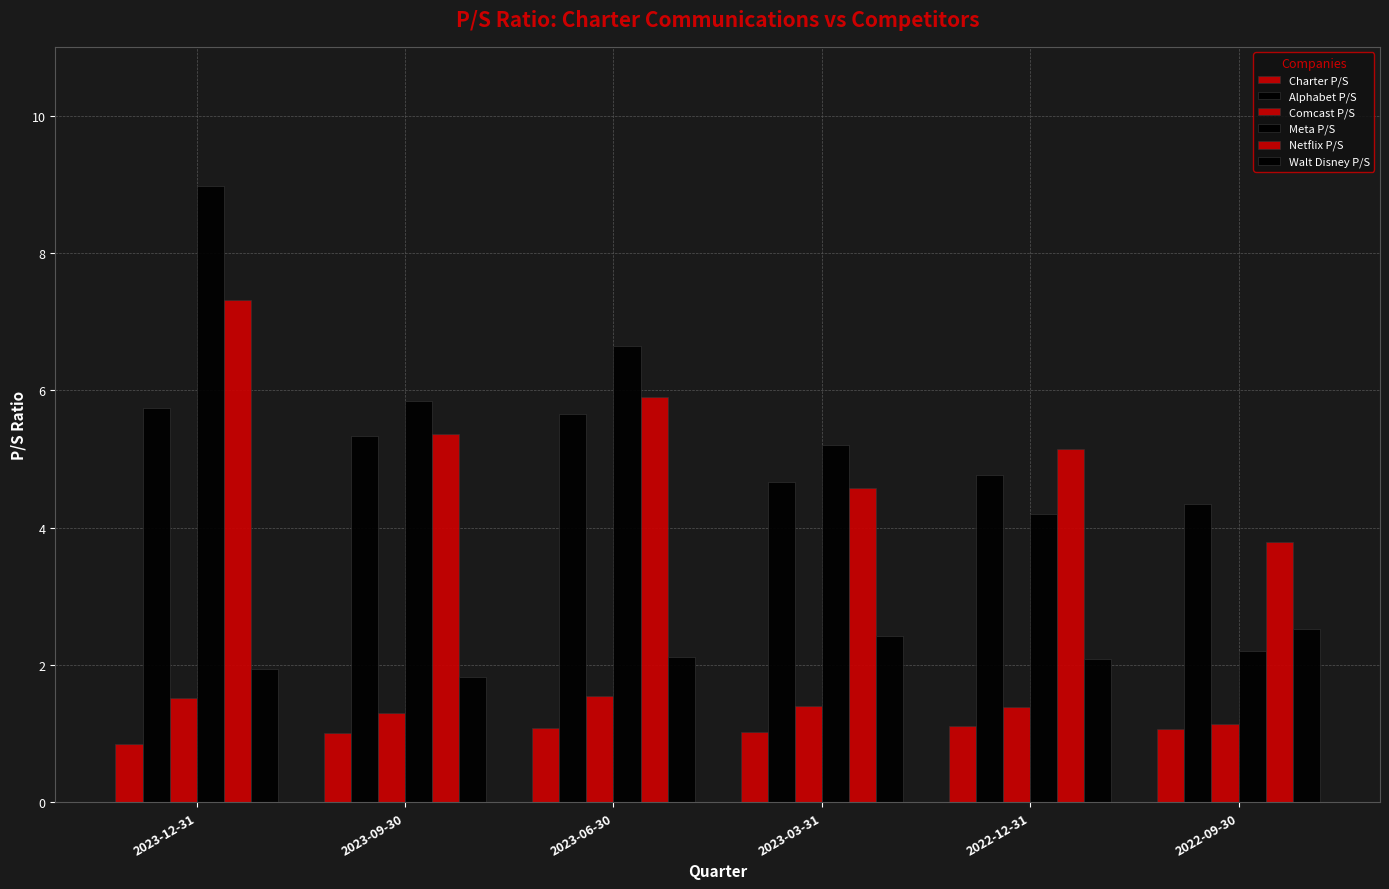

How many data points does each series have?

6